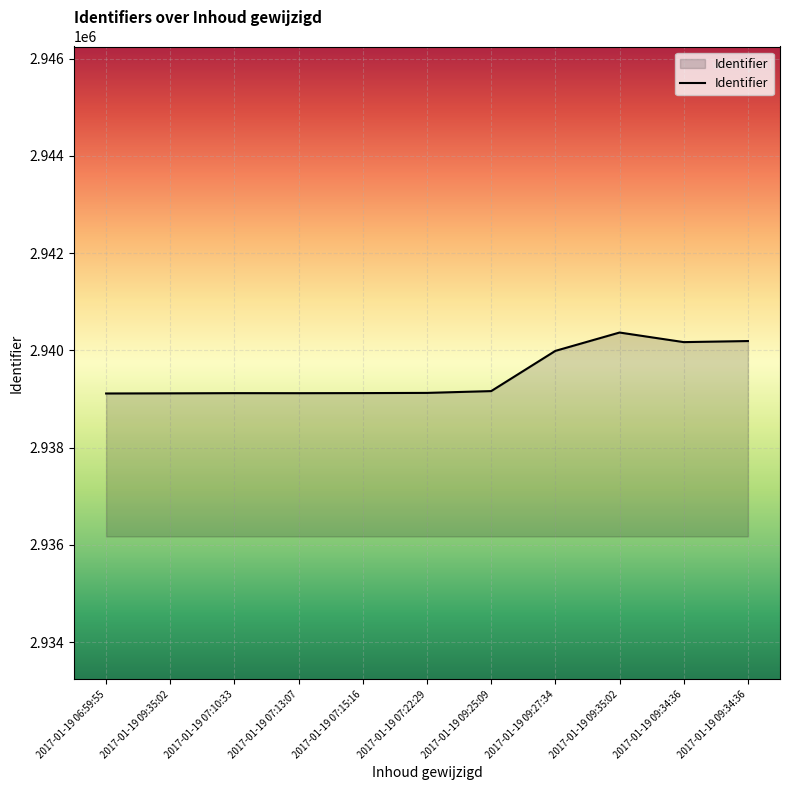

Does the chart have visible grid lines?

Yes